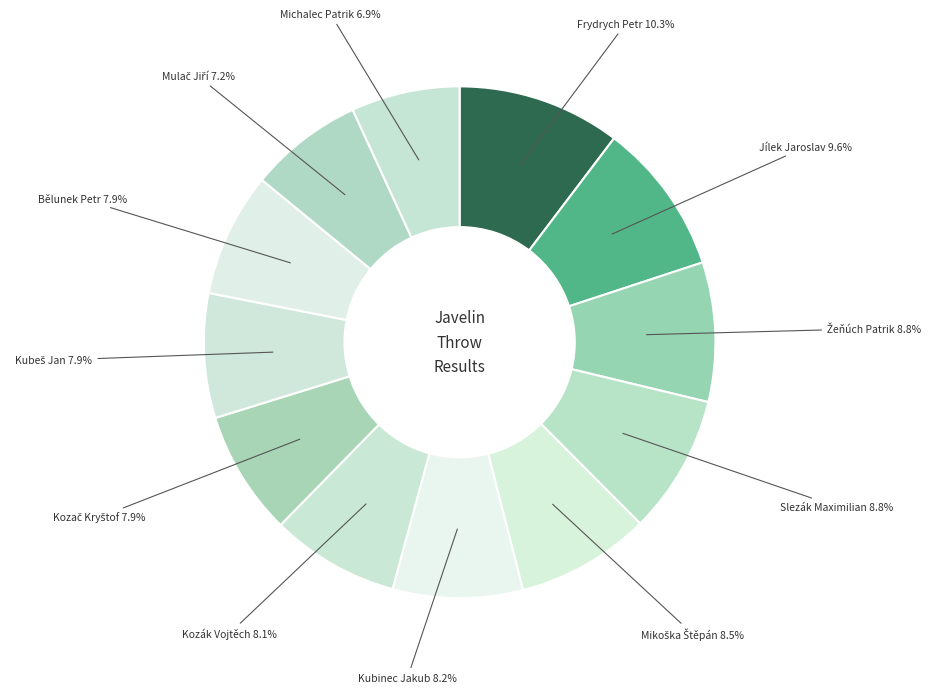

Rank the categories by value from lowest to highest.

Michalec Patrik, Mulač Jiří, Bělunek Petr, Kubeš Jan, Kozač Kryštof, Kozák Vojtěch, Kubinec Jakub, Mikoška Štěpán, Slezák Maximilian, Žeňúch Patrik, Jílek Jaroslav, Frydrych Petr